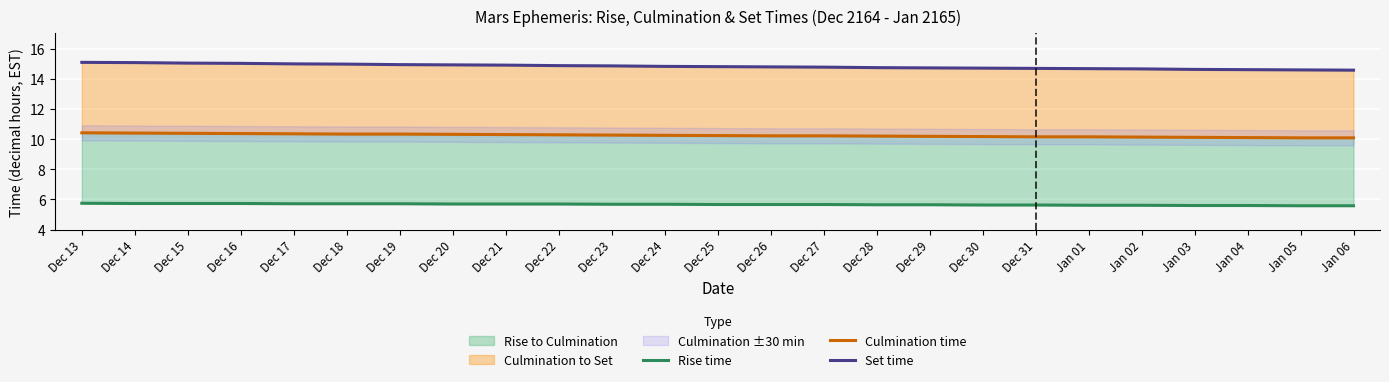

At which category is the sum across all series the highest?

Dec 13